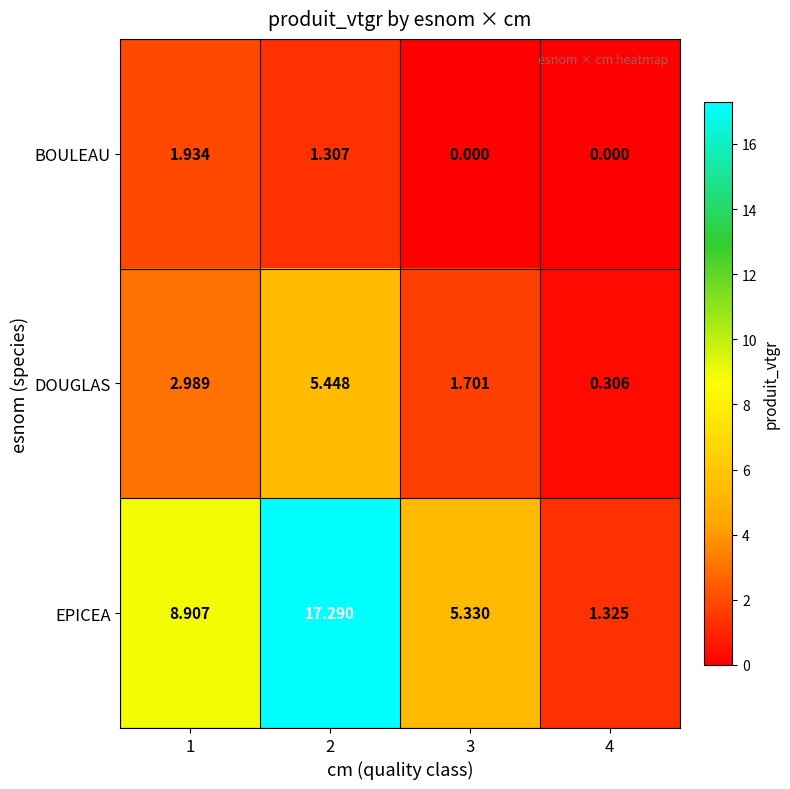

At which category is the sum across all series the highest?

2